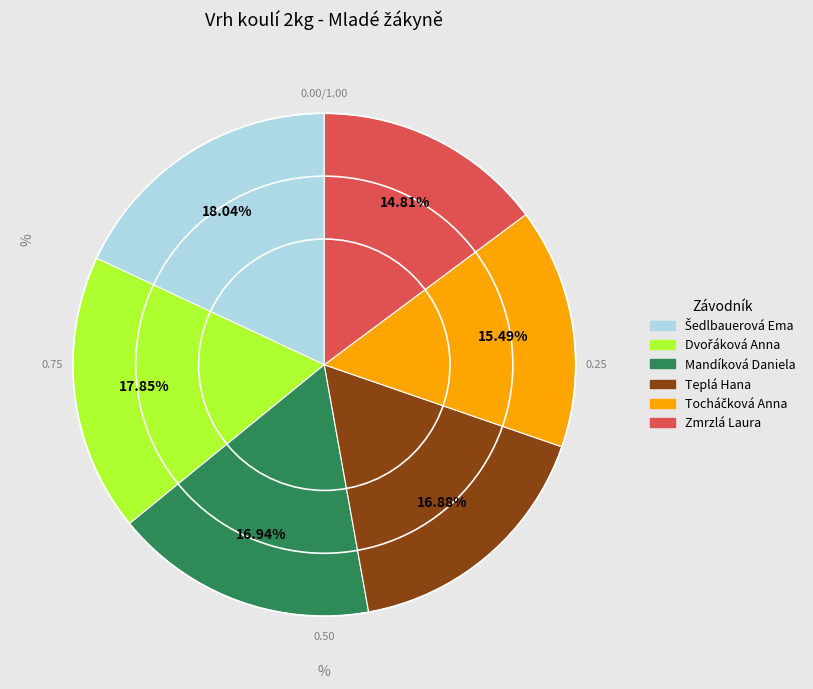

Which category has the smallest portion of the pie?

Zmrzlá Laura